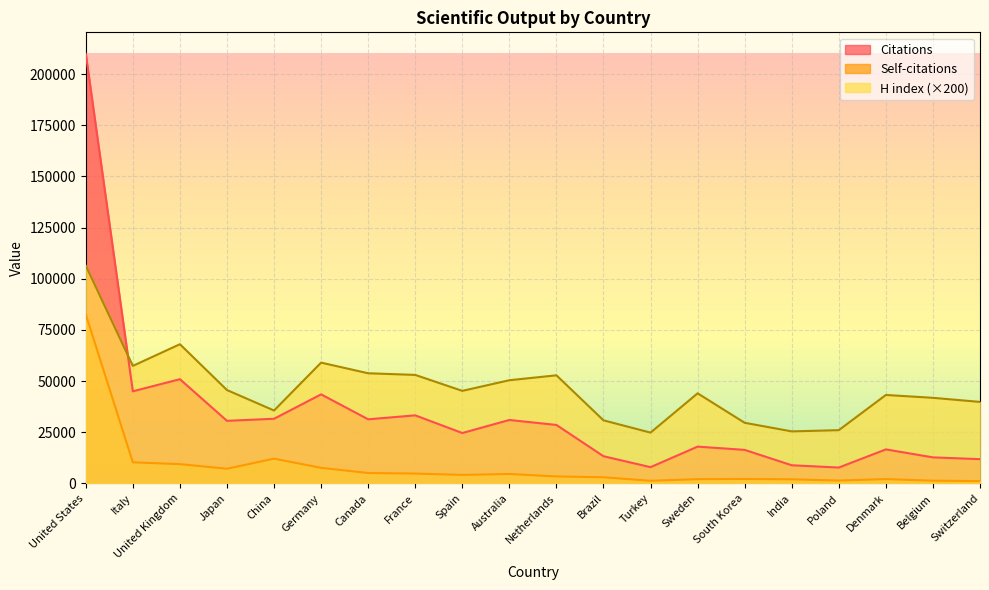

What is the minimum value shown in the chart?

1123